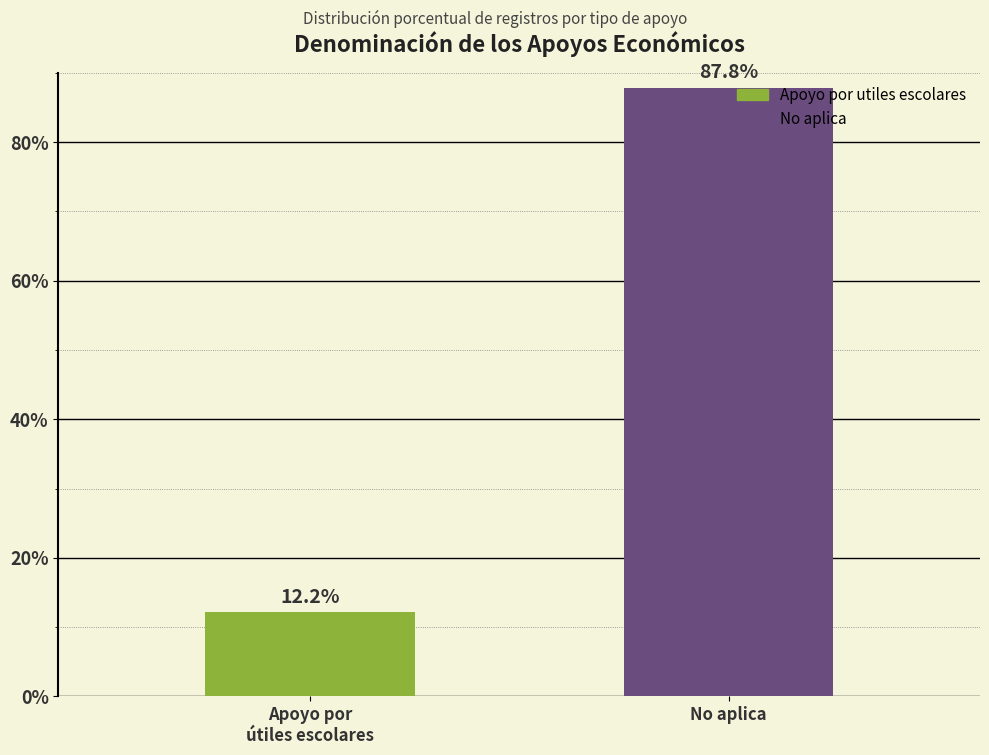

Which series has the largest range (max minus min)?

Apoyo por utiles escolares